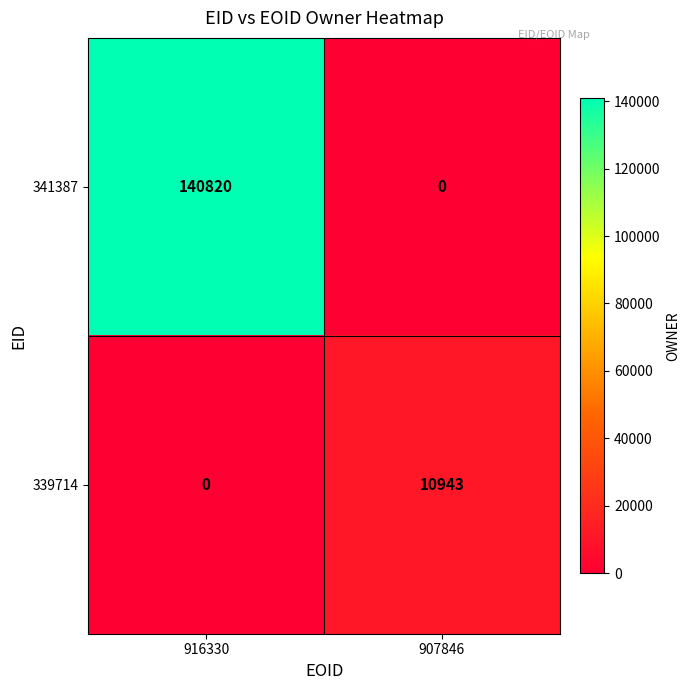

At which category is the sum across all series the highest?

916330